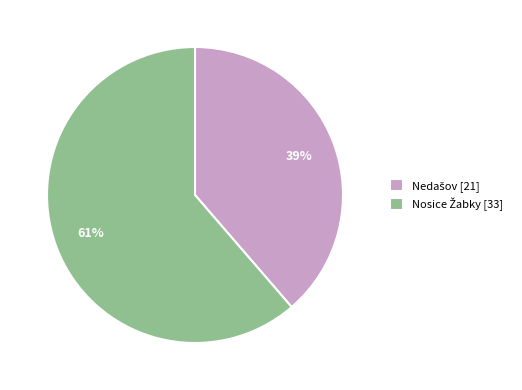

To the nearest percent, what is the average slice percentage?

50%